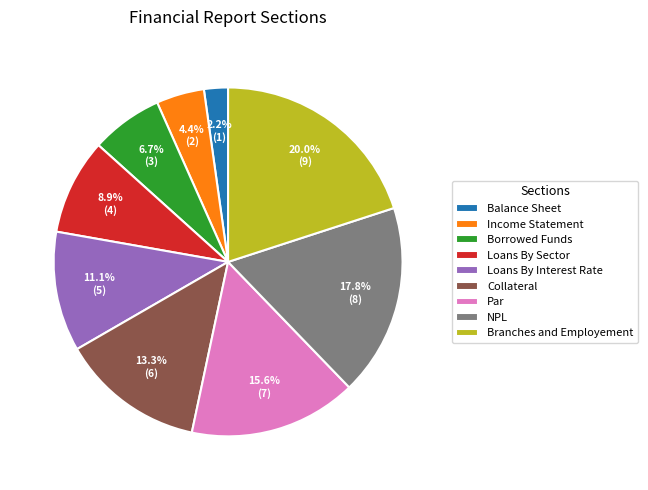

To the nearest percent, what portion does Branches and Employement represent?

20%